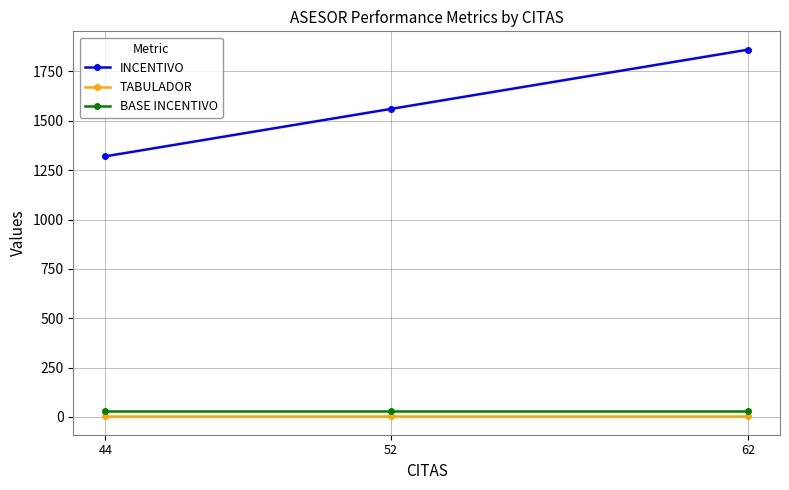

Count the number of categories in the chart.

3